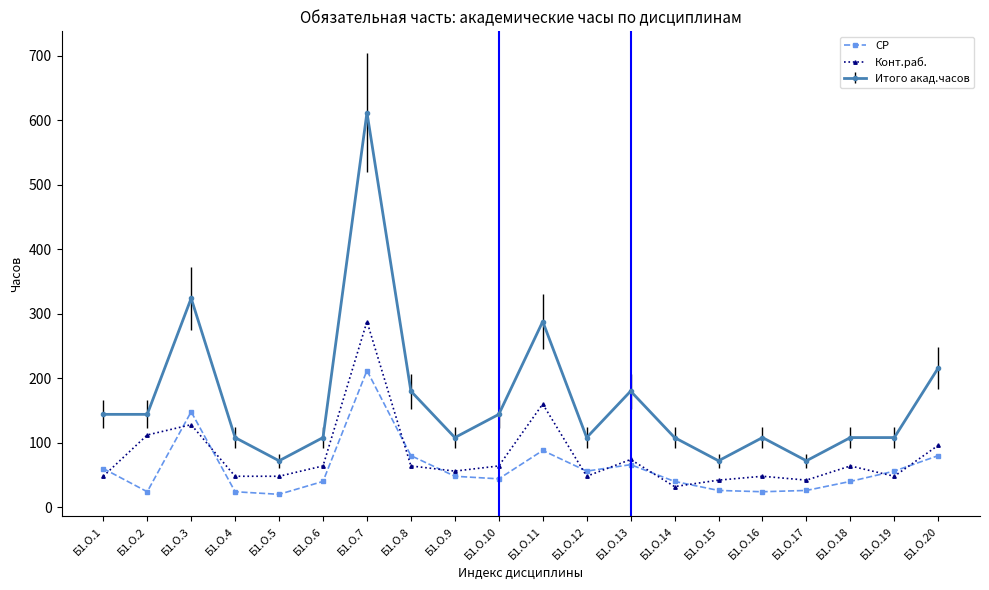

At which category does СР reach its first local peak?

Б1.О.3